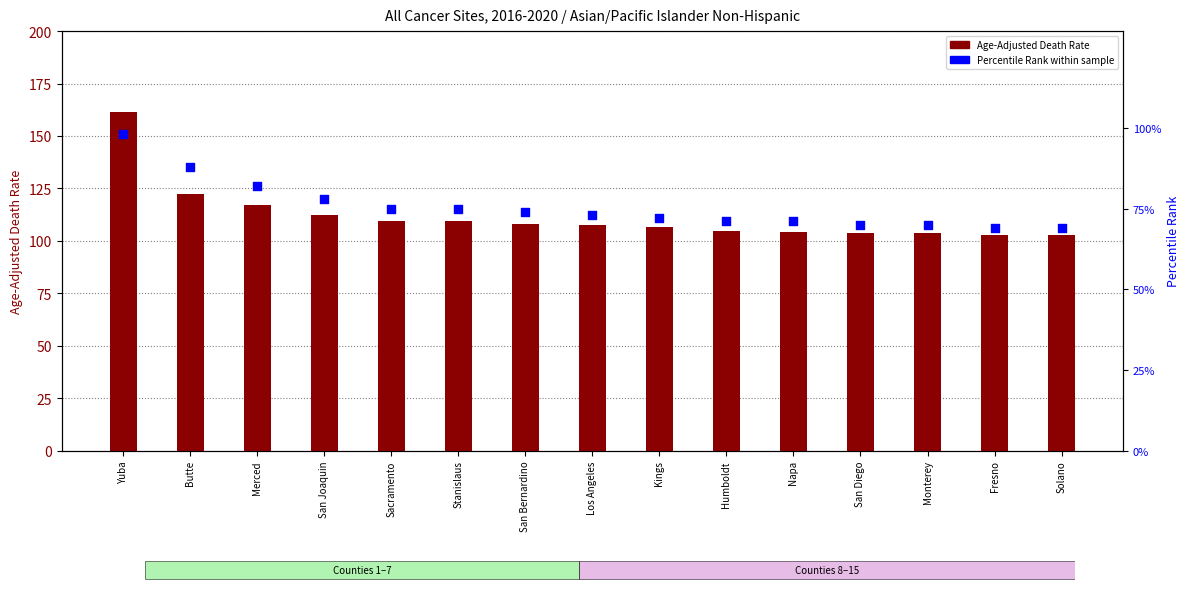

What is the total value across all series at San Bernardino?

182.0